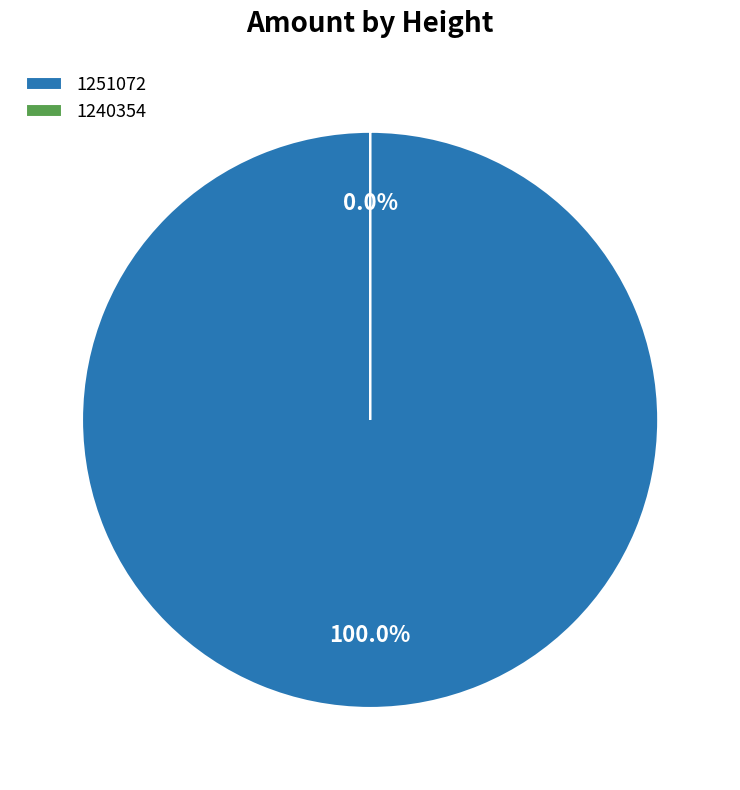

What is the largest slice in the pie chart?

1251072